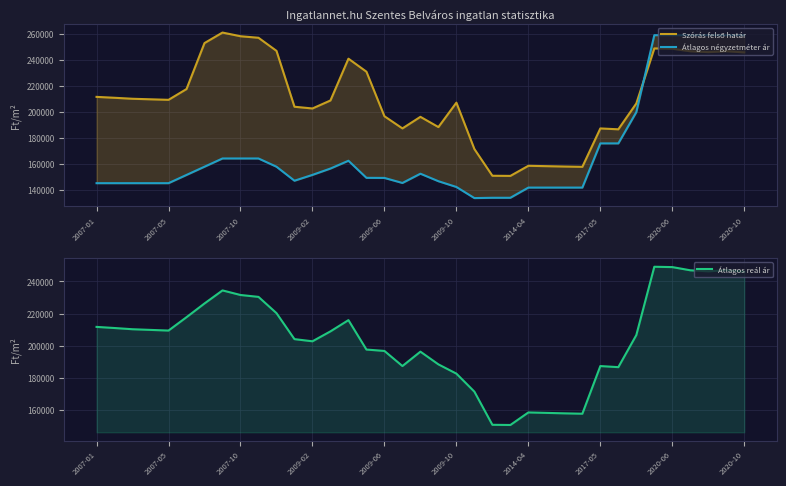

Between 27 and 35, which is larger?

35